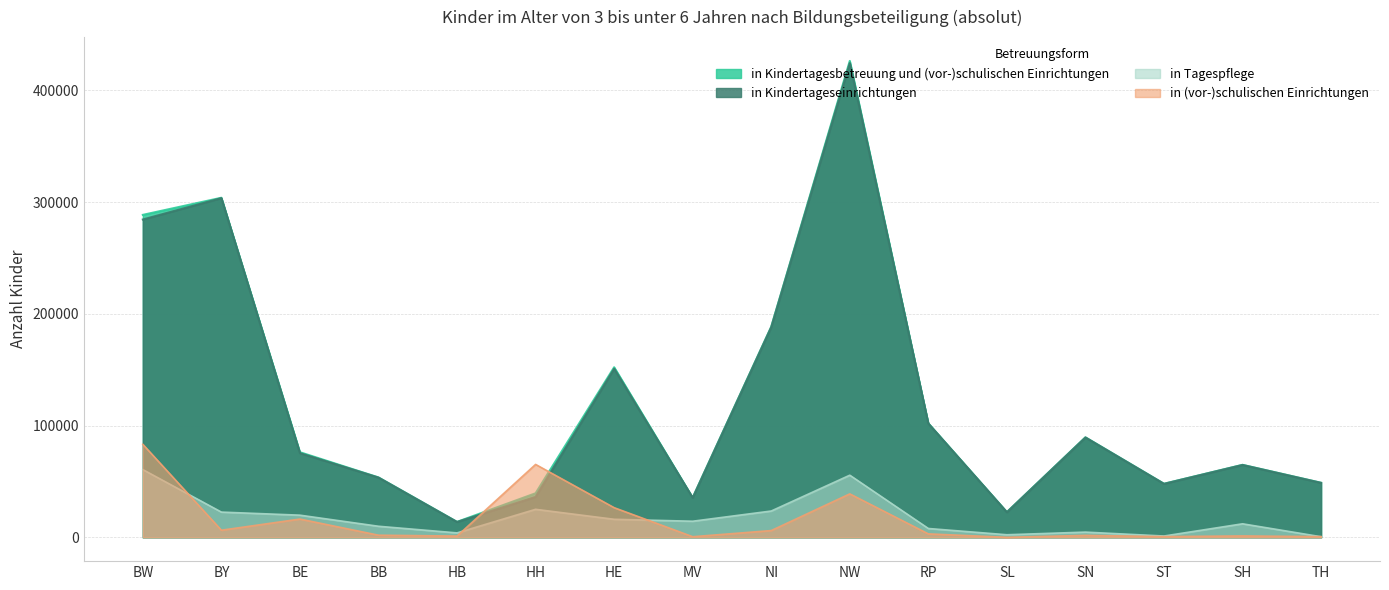

True or false: in Kindertageseinrichtungen and in Kindertagesbetreuung und (vor-)schulischen Einrichtungen cross at least once.

False